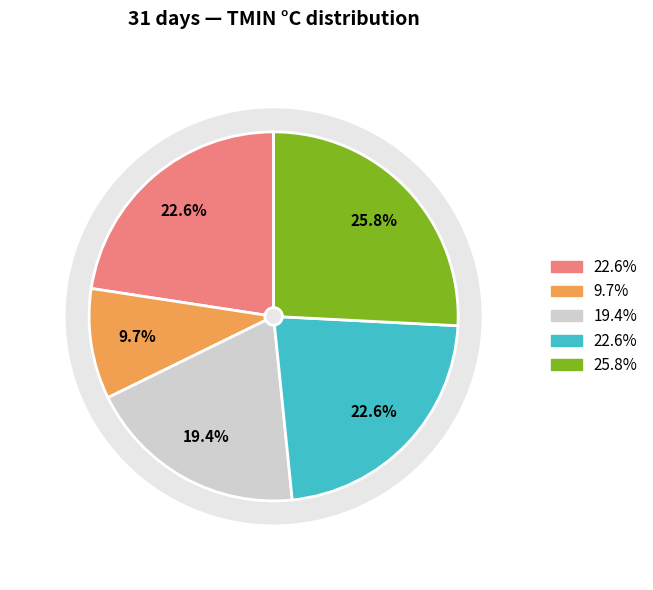

Count the number of slices in the pie.

5